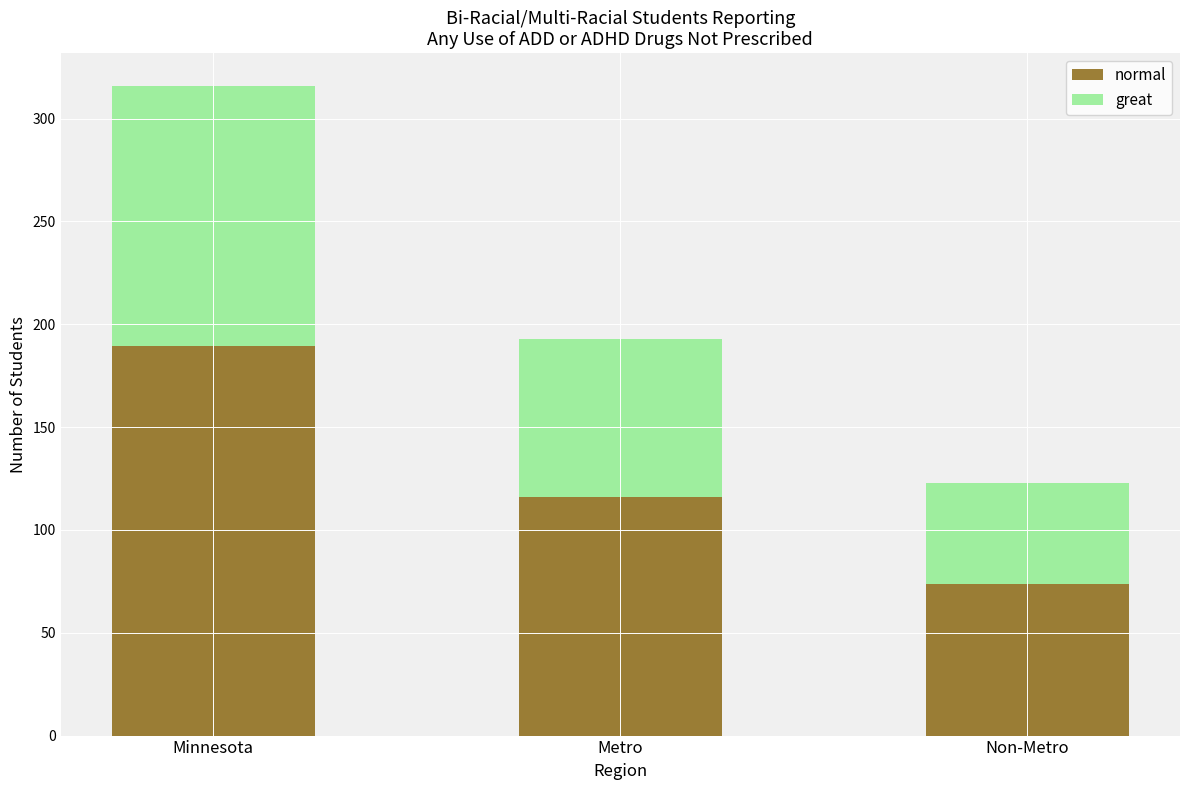

At which category is the sum across all series the highest?

Minnesota